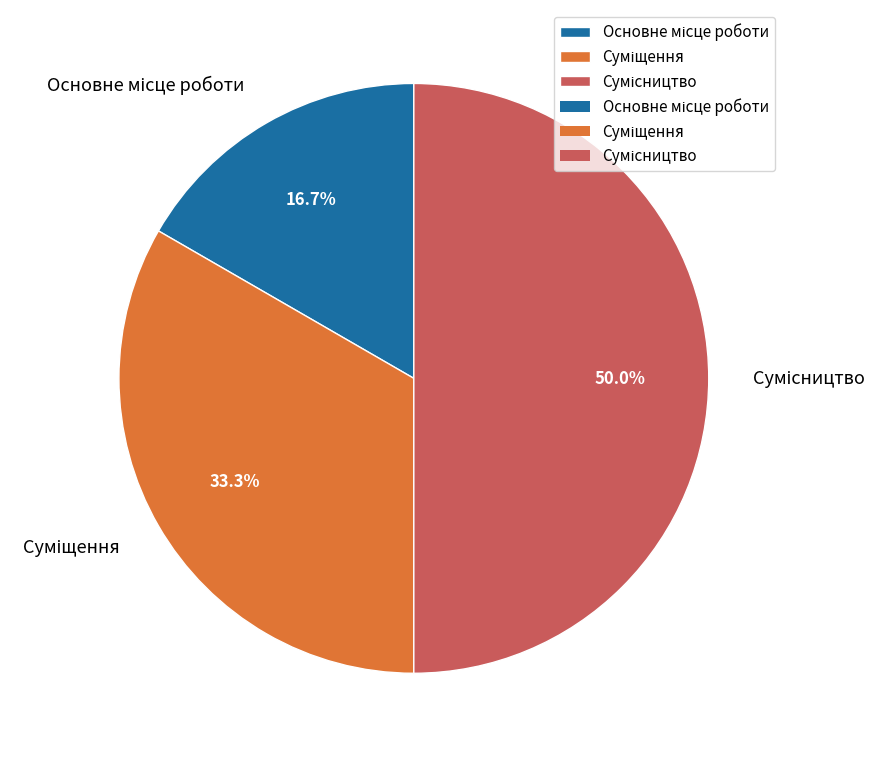

How many segments does this pie chart have?

3